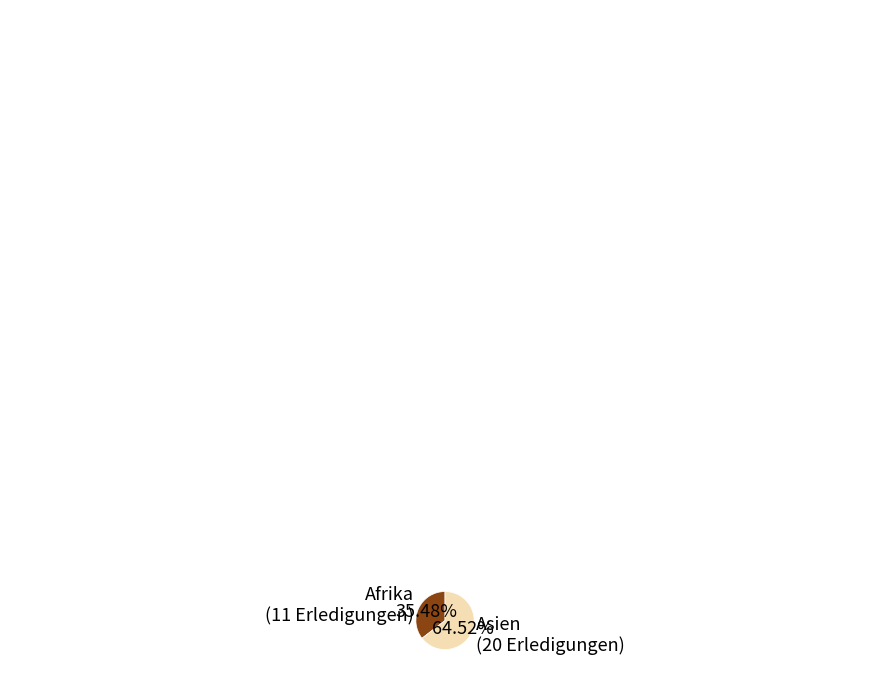

To the nearest percent, what is the average slice percentage?

50%